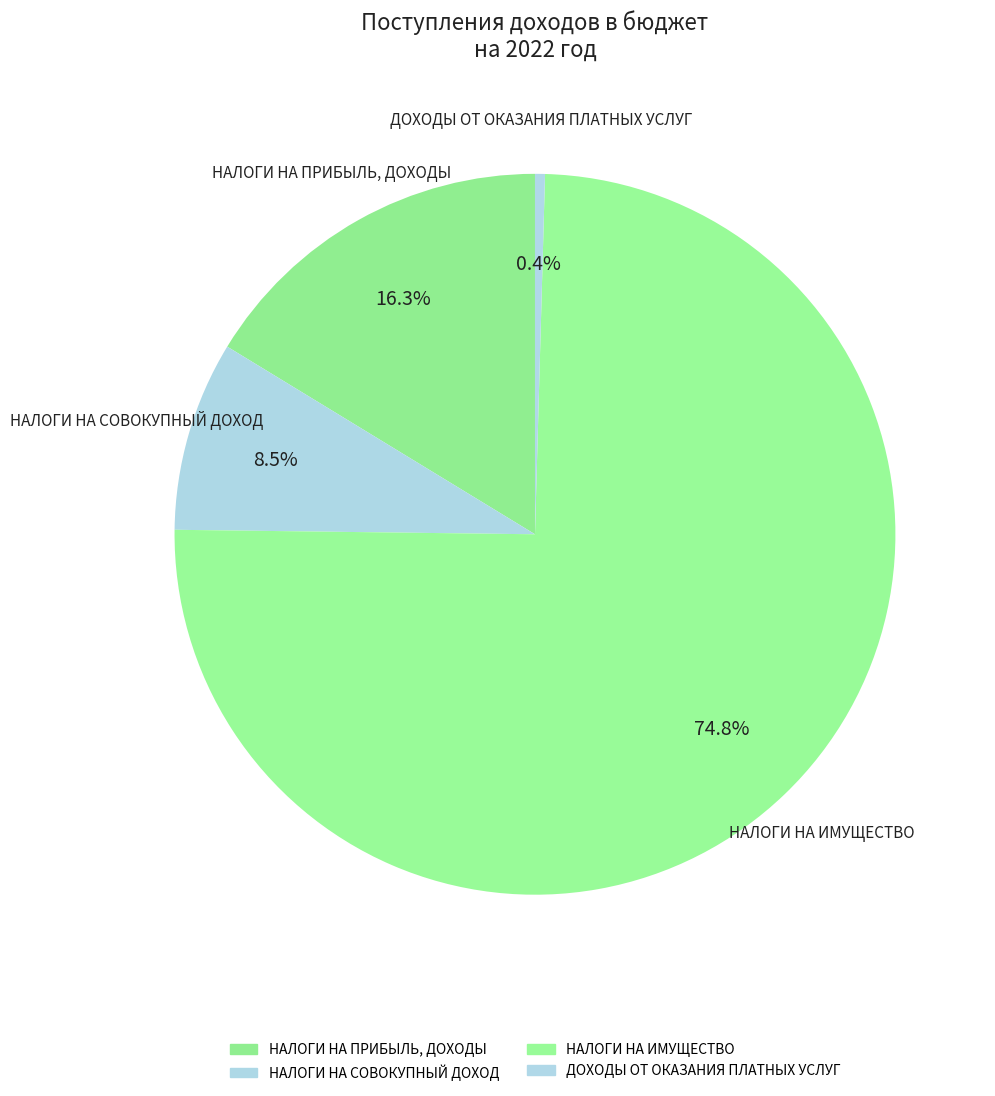

Is it true that ДОХОДЫ ОТ ОКАЗАНИЯ ПЛАТНЫХ УСЛУГ is 1% of the pie?

False